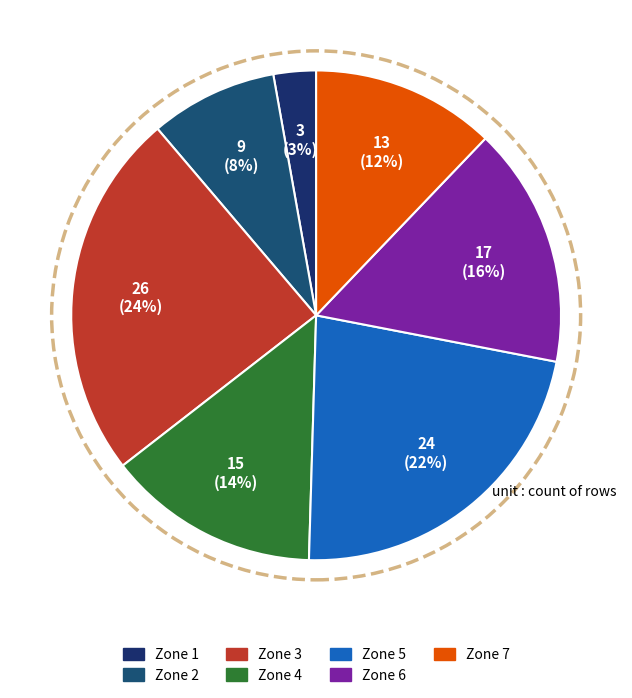

Is Zone 1 the majority of the pie?

No